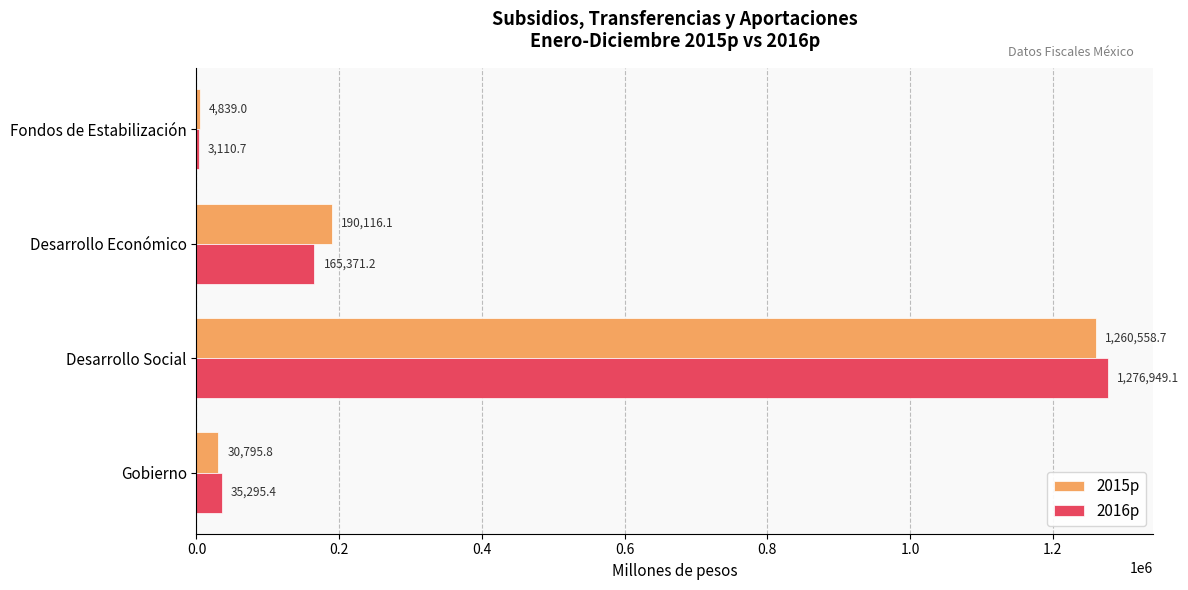

At which category is the sum across all series the highest?

Desarrollo Social